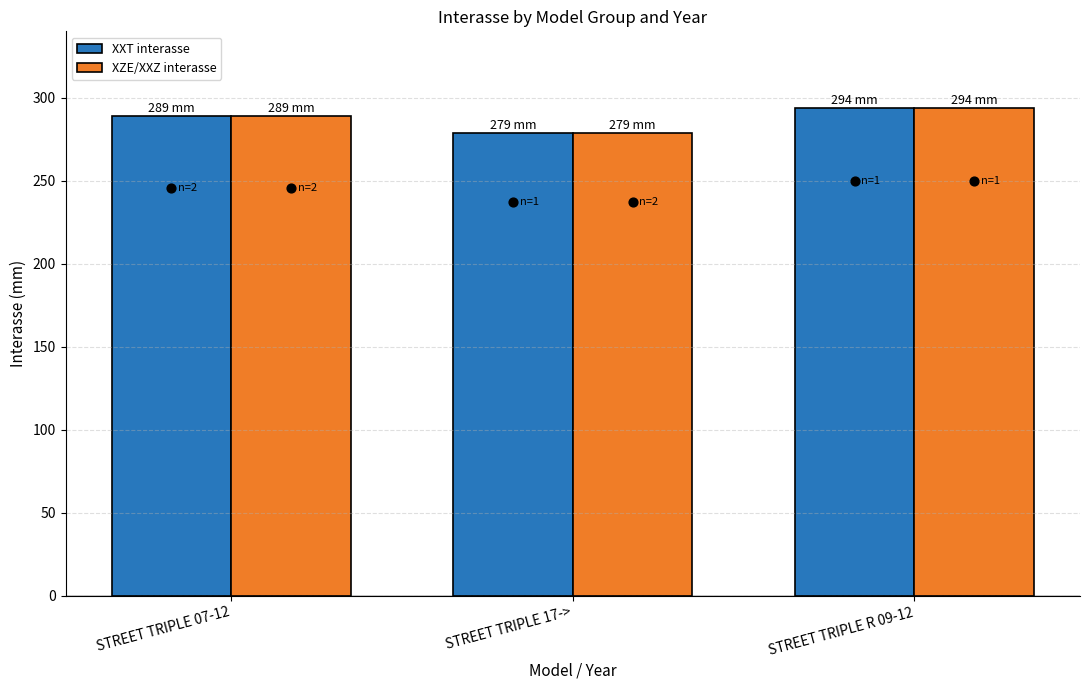

Which series has the largest total across all categories?

XXT interasse